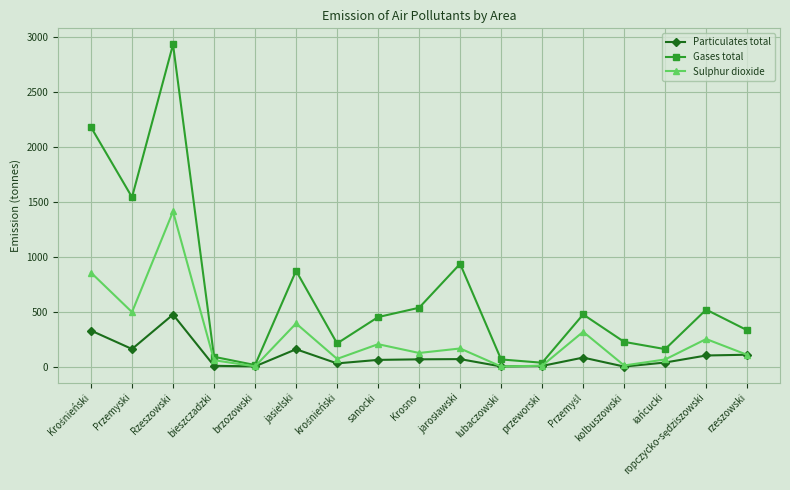

Which category has the highest value in the Sulphur dioxide series?

Rzeszowski